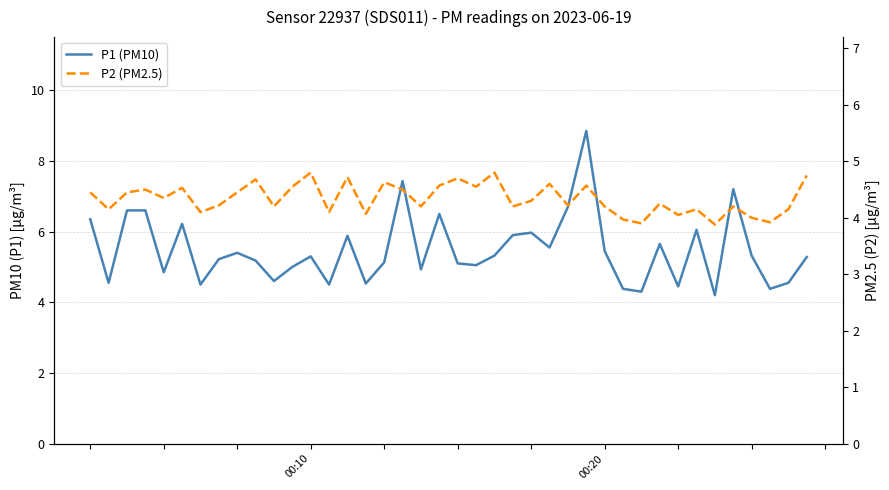

Rank the series by their average value, from lowest to highest.

P2 (PM2.5), P1 (PM10)